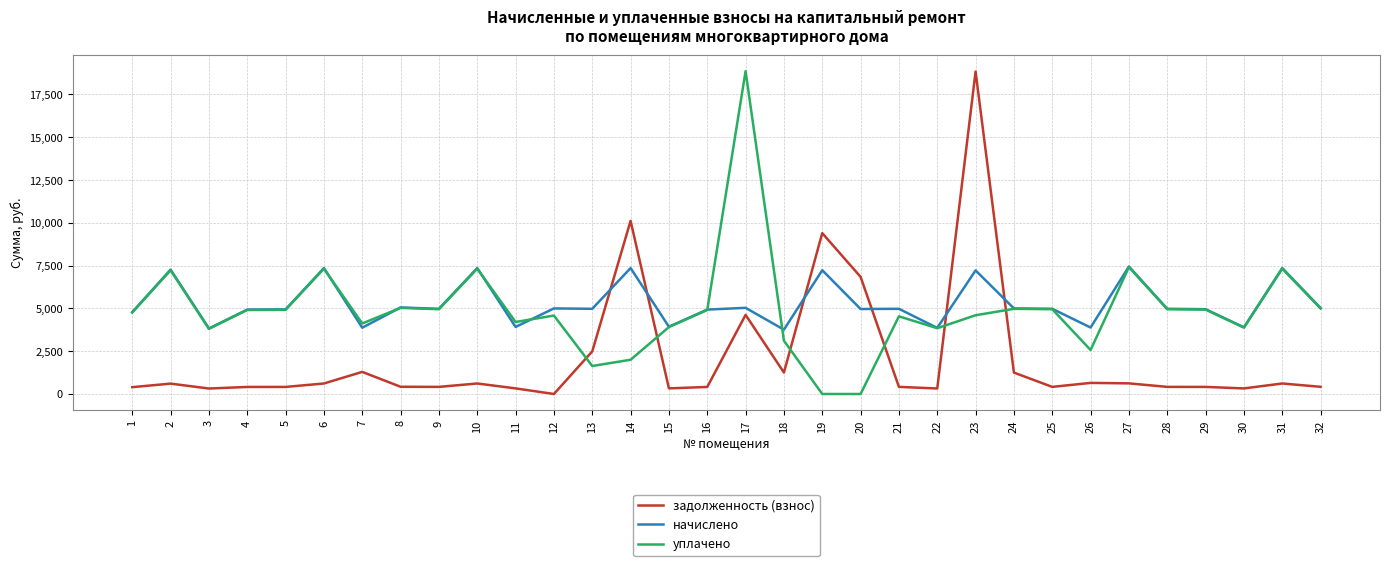

How many lines are shown in the chart?

3